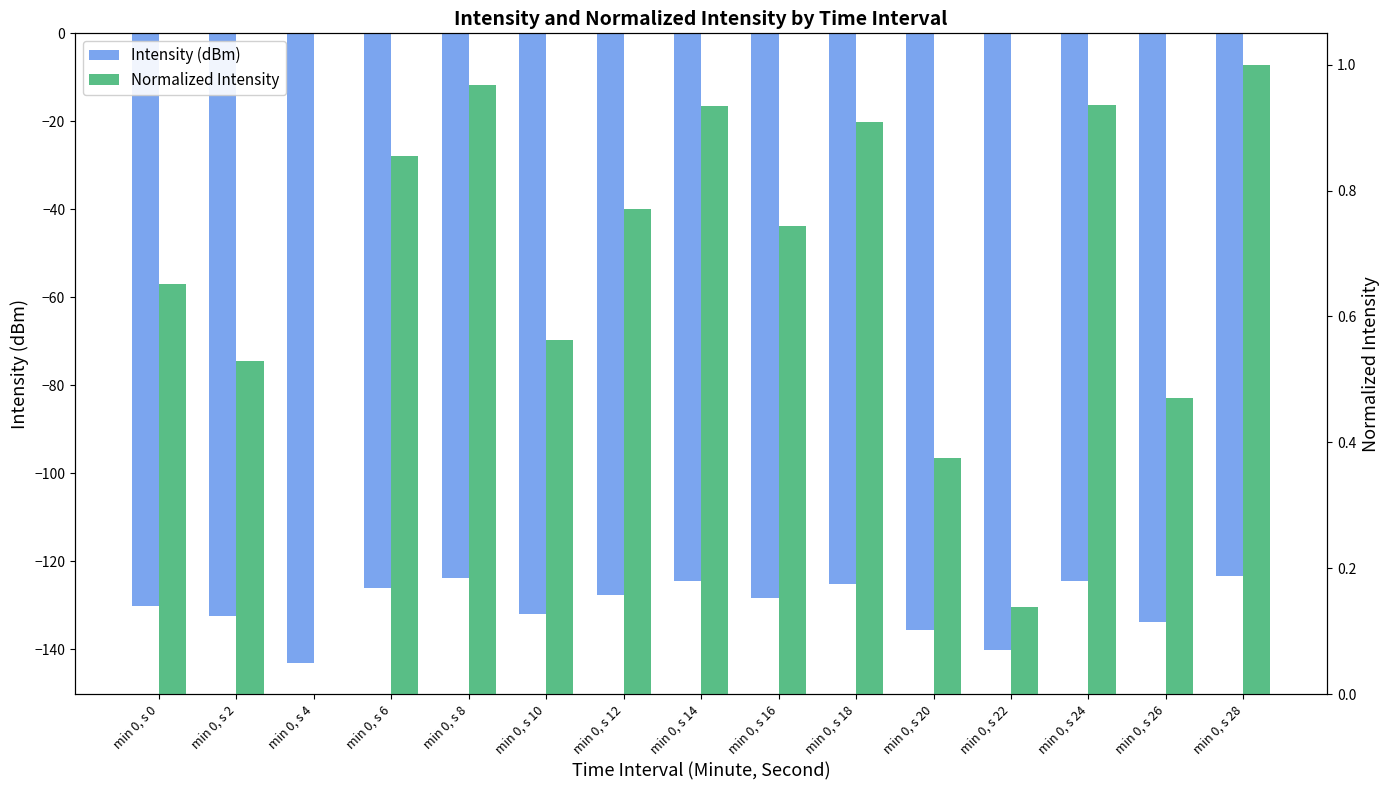

What is the average value of the Normalized Intensity series?

0.7